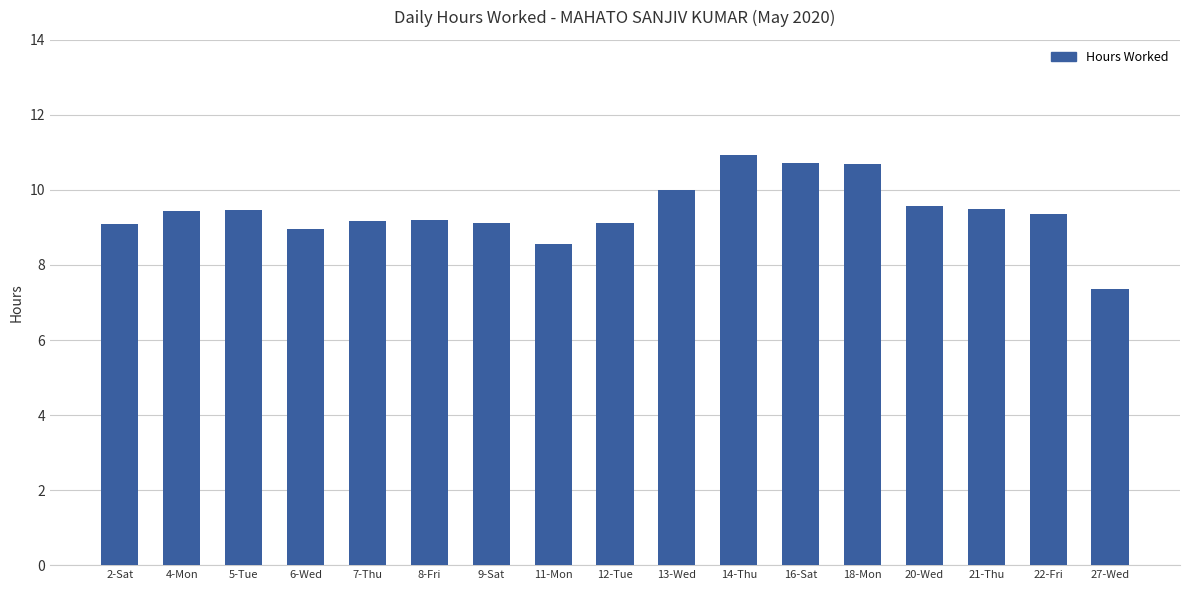

What is the change in value from 13-Wed to 21-Thu?

-0.5